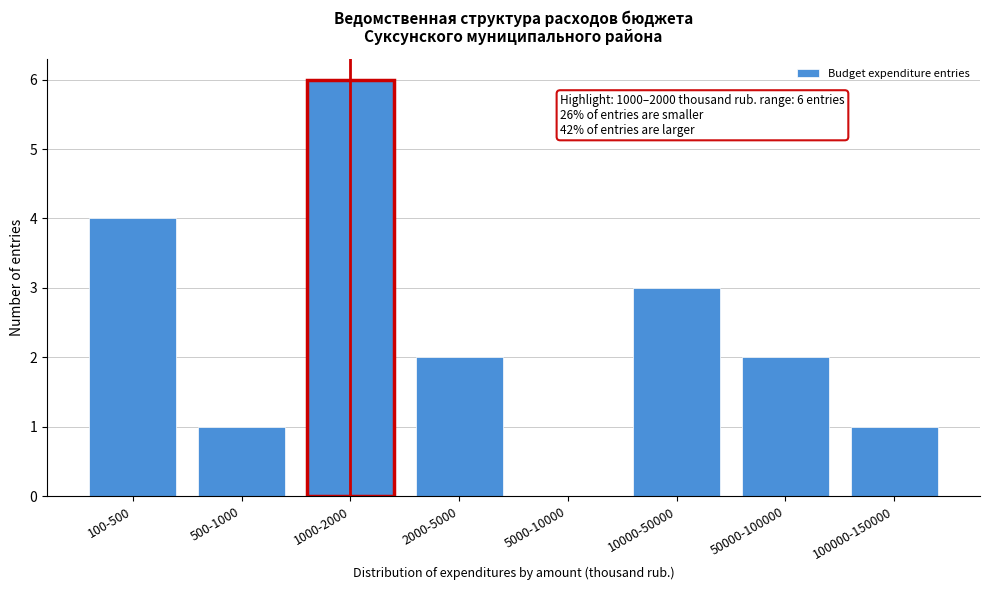

Reading left to right, extract all data points from this chart.

100-500=4	500-1000=1	1000-2000=6	2000-5000=2	5000-10000=0	10000-50000=3	50000-100000=2	100000-150000=1